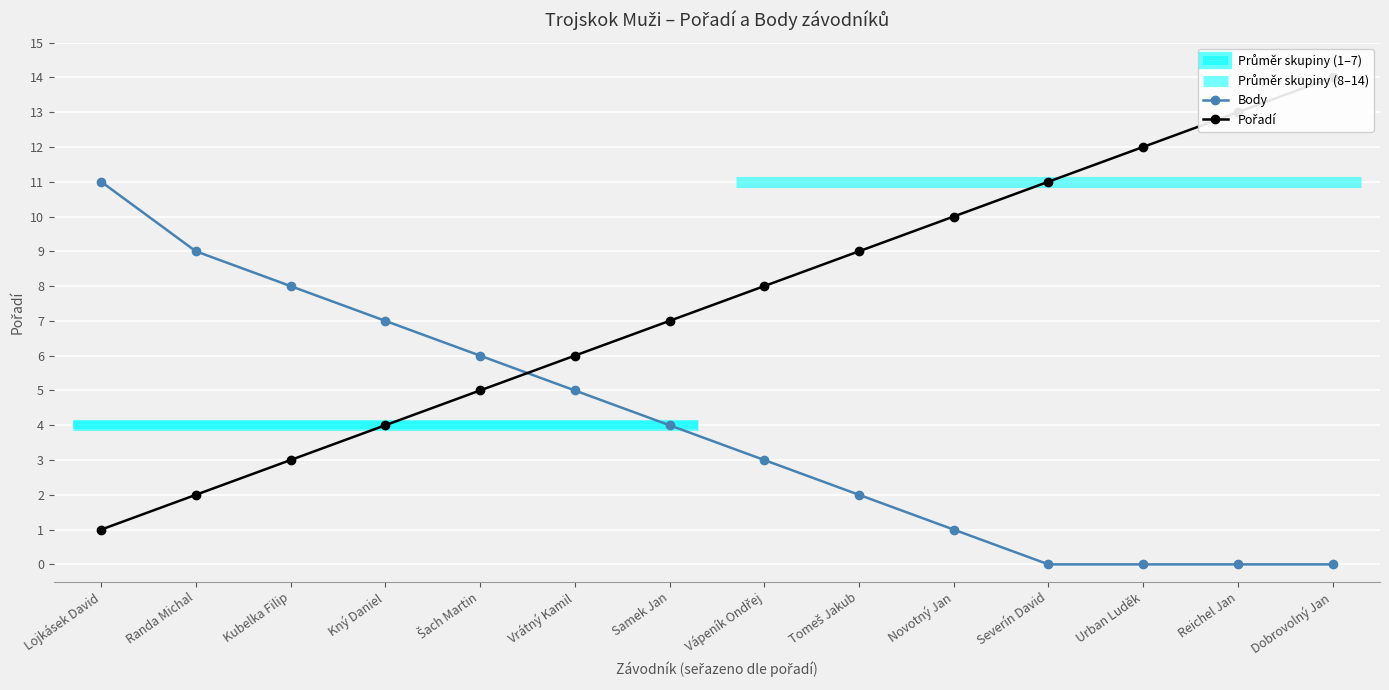

Which series has the largest range (max minus min)?

Pořadí